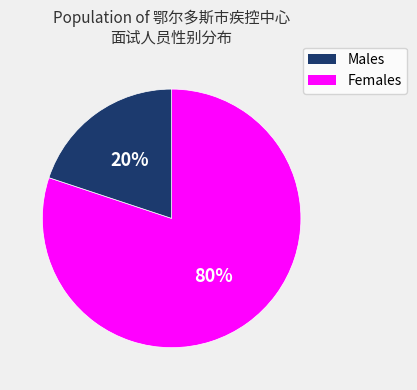

Is there any slice that represents more than half of the pie?

Yes